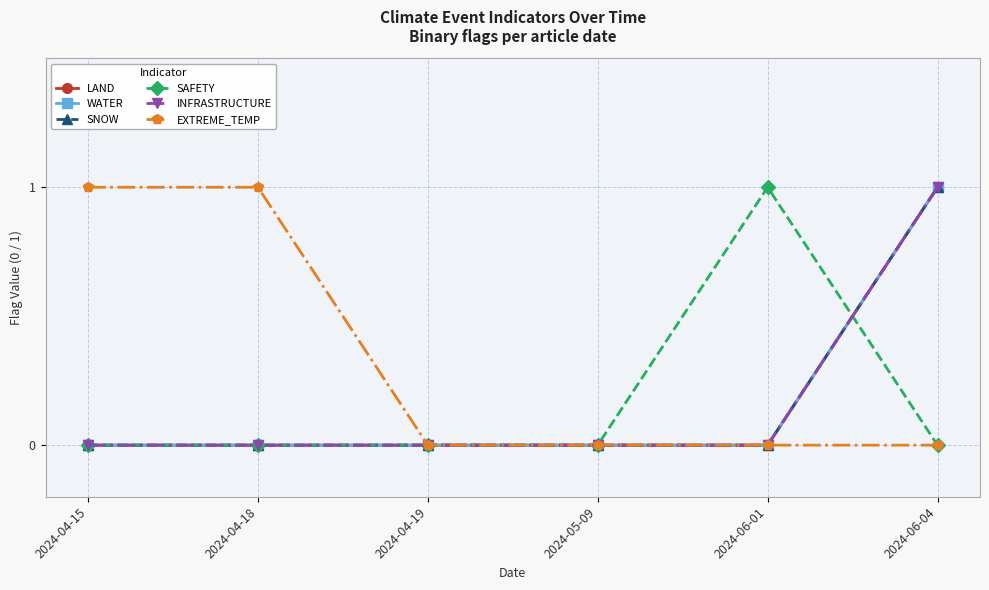

Is this an area chart (filled region under the line)?

No